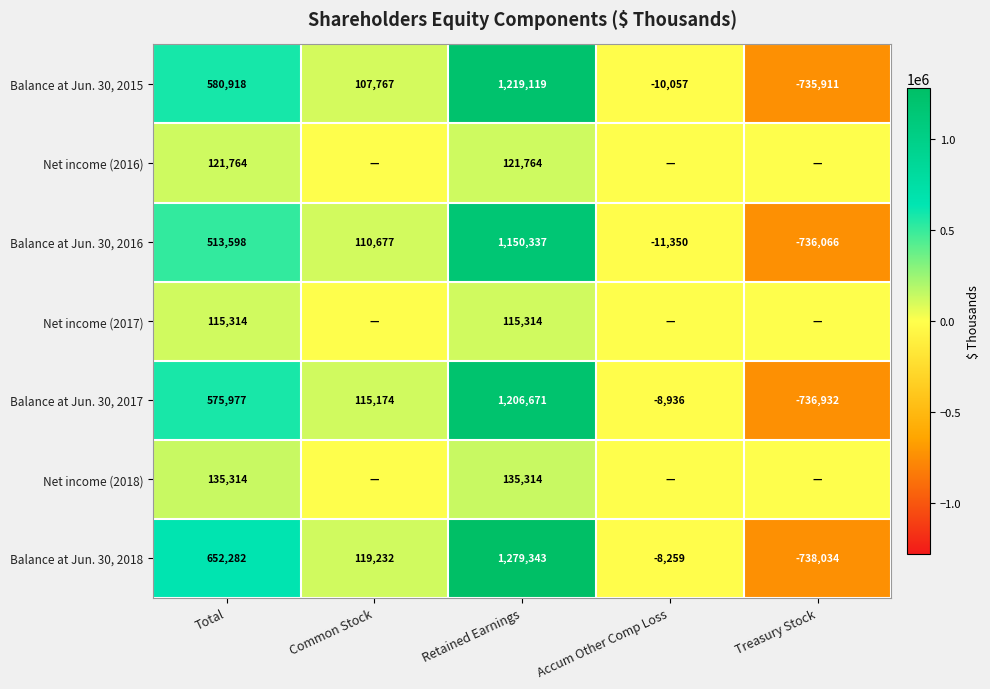

The value of Balance at Jun. 30, 2018 at Common Stock is 119232. True or false?

True